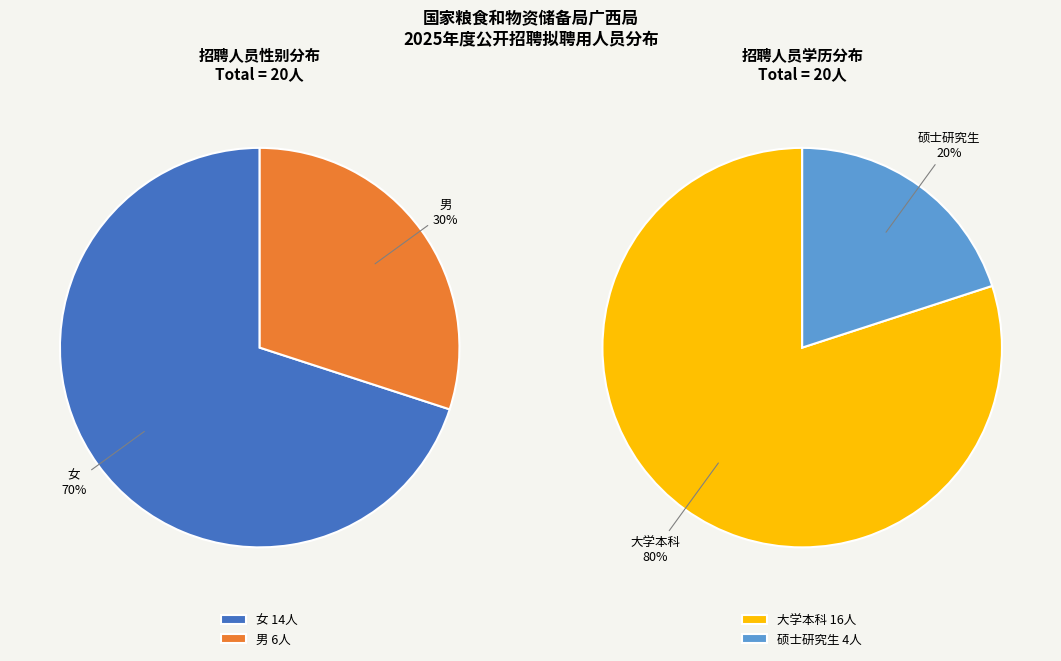

What is the change in value from 女 to 男?

-8